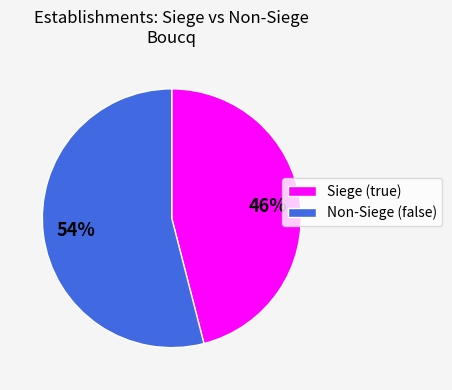

Which slice represents more than half of the pie?

Non-Siege (false)